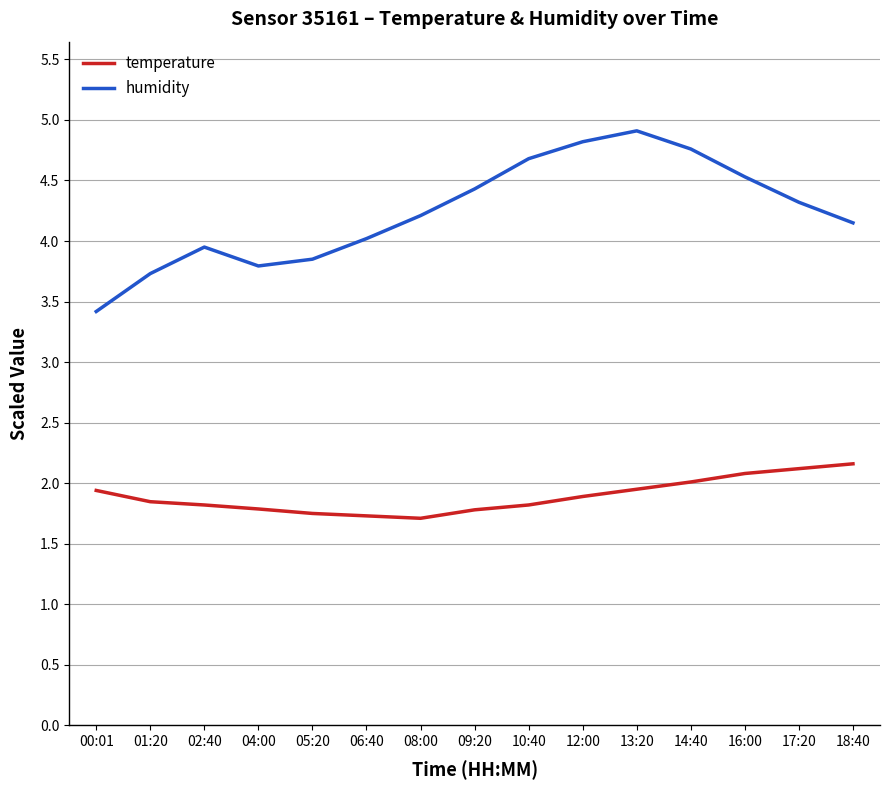

The value of temperature at 05:20 is 0.4. True or false?

False